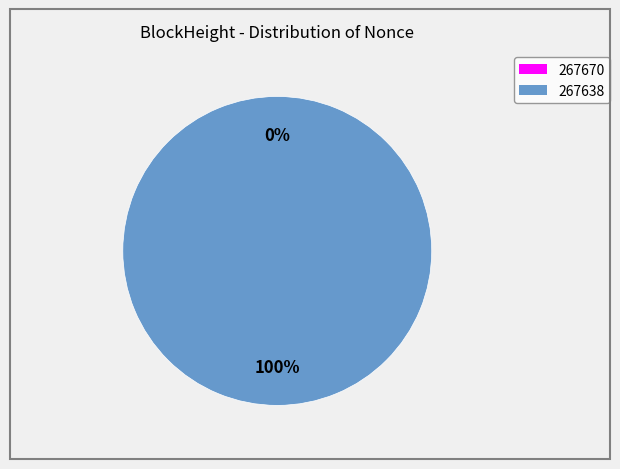

To the nearest percent, what is the difference between the 267670 and 267638 slice percentages?

100%